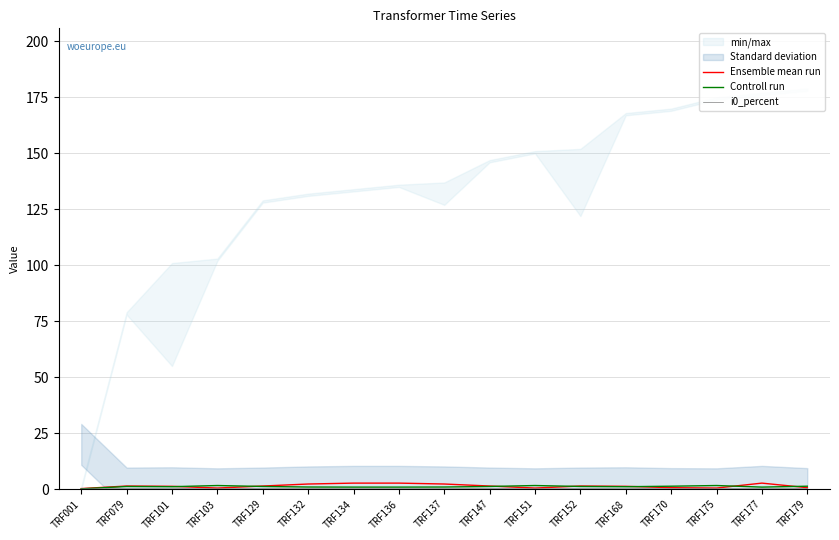

What is the difference between the maximum and minimum values in the Ensemble mean run series?

2.4